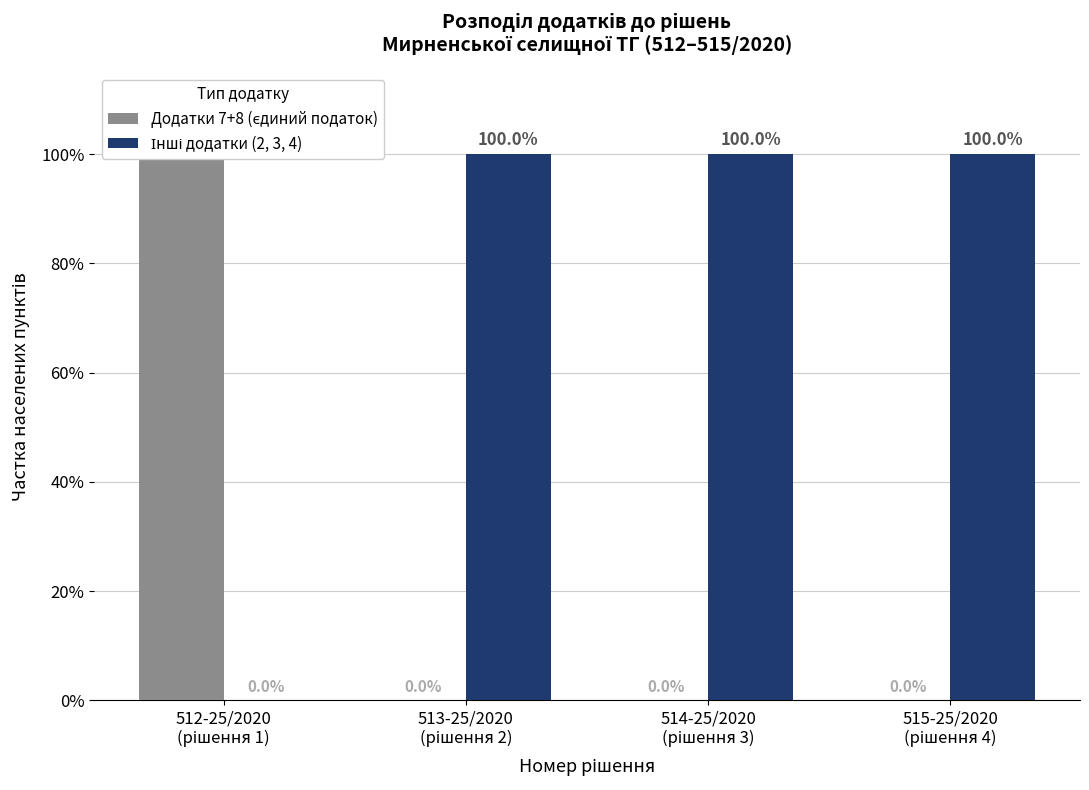

Rank the series at 512-25/2020
(рішення 1) from lowest to highest value.

Інші додатки (2, 3, 4), Додатки 7+8 (єдиний податок)